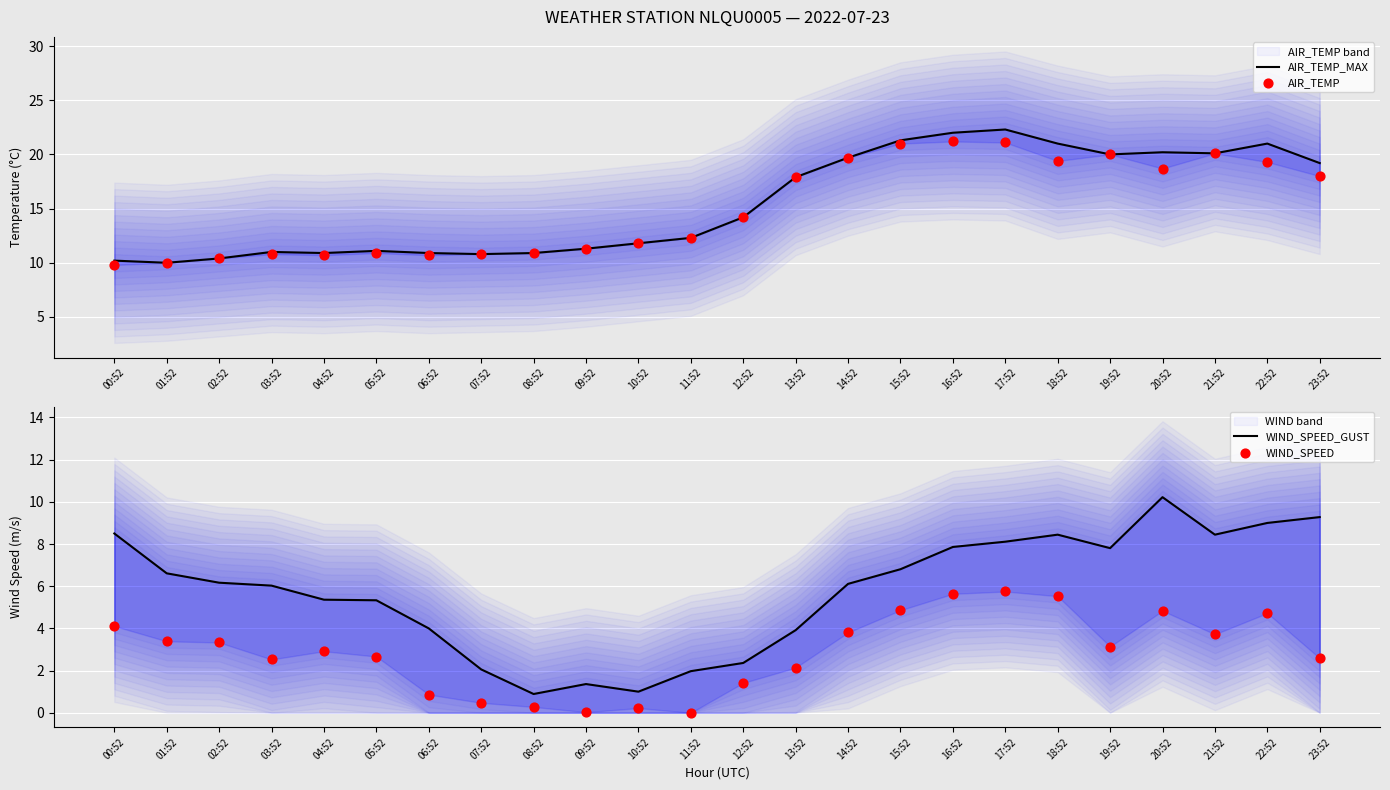

At which category is the sum across all series the highest?

17:52